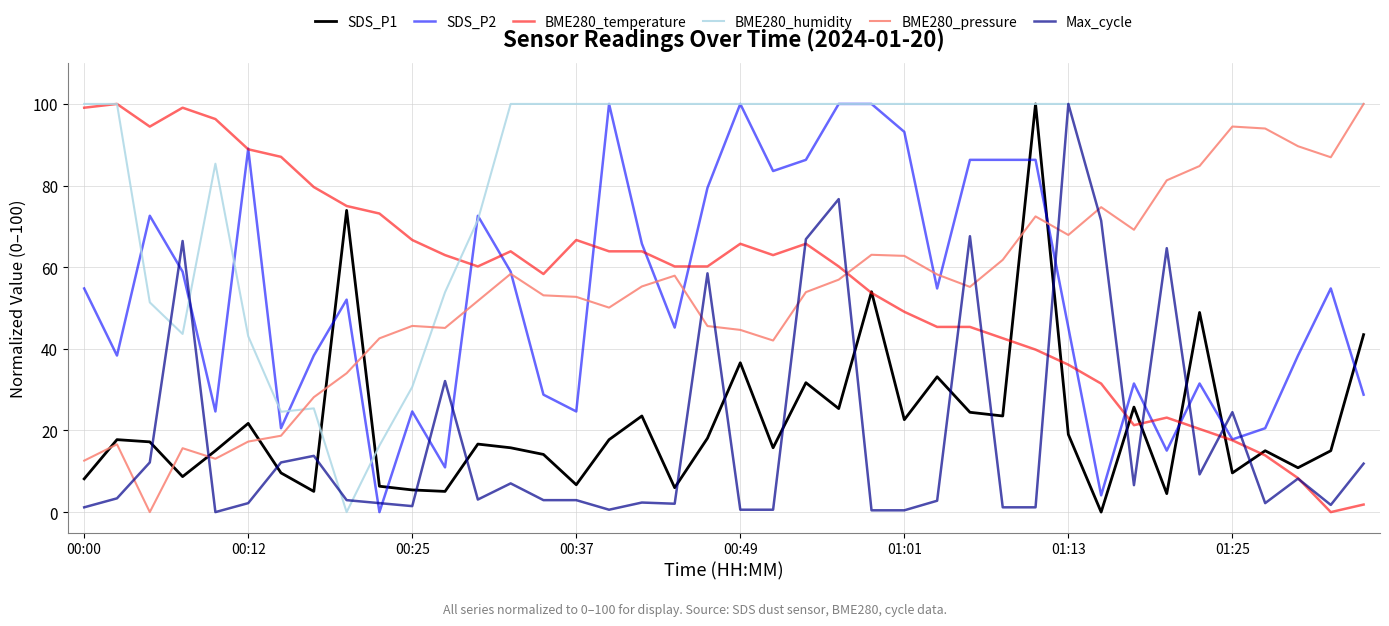

What is the highest value of the Max_cycle series?

100.0